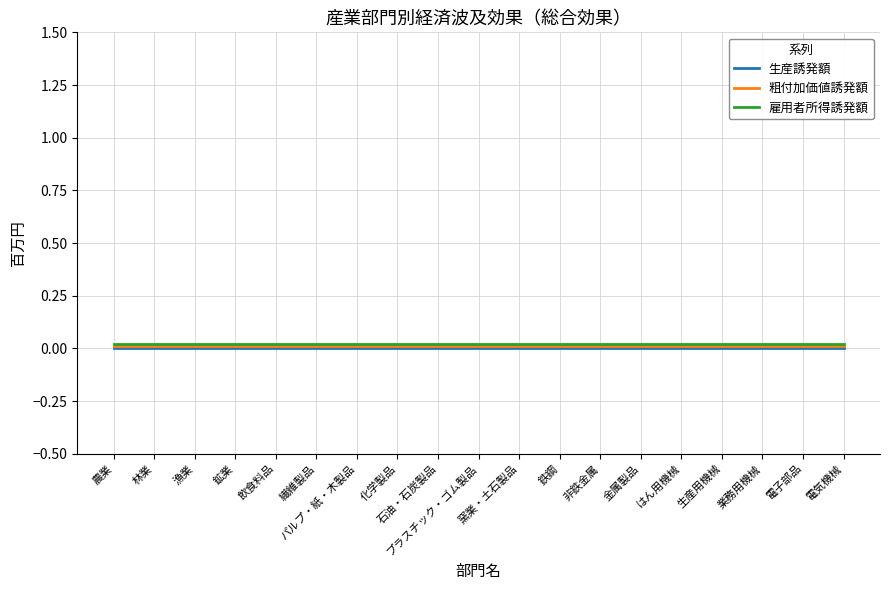

True or false: 雇用者所得誘発額 and 生産誘発額 cross at least once.

False